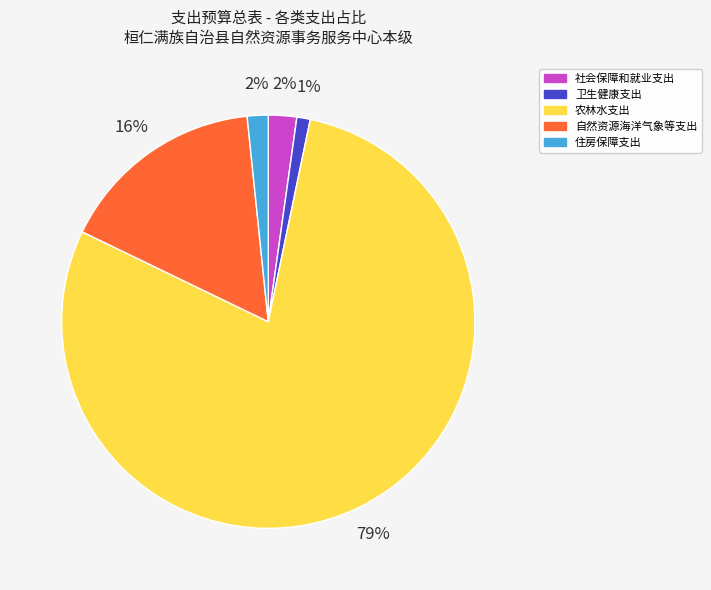

The 自然资源海洋气象等支出 slice represents 5% of the pie. True or false?

False